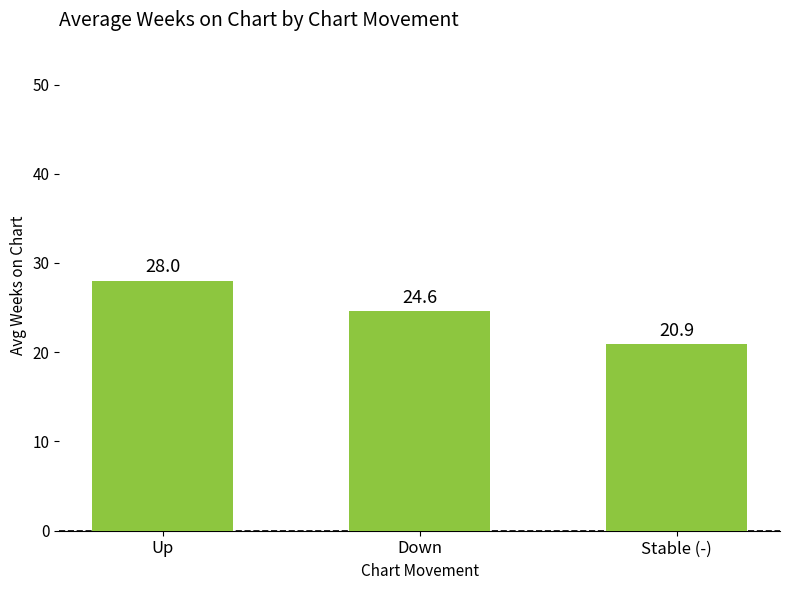

What is the label of the 2nd bar from the right?

Down